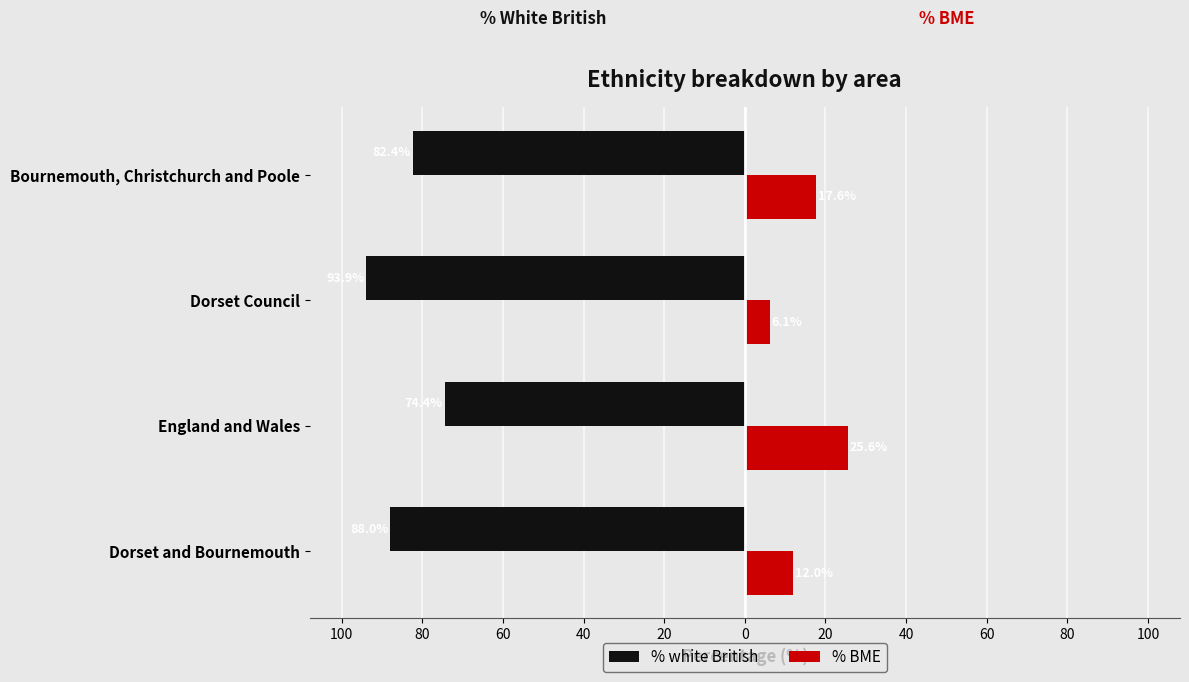

What are all the series names shown in the legend?

% white British, % BME